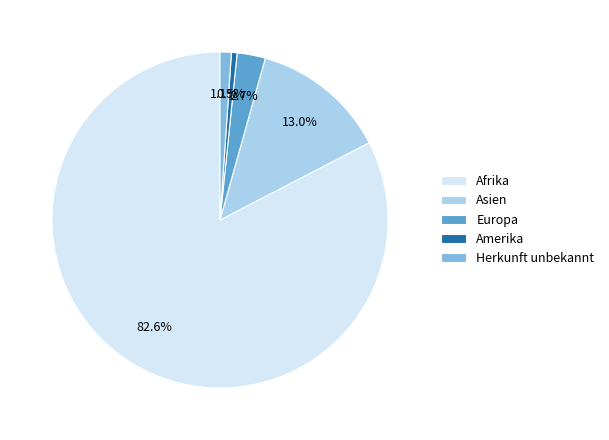

How many slices are in this pie chart?

5